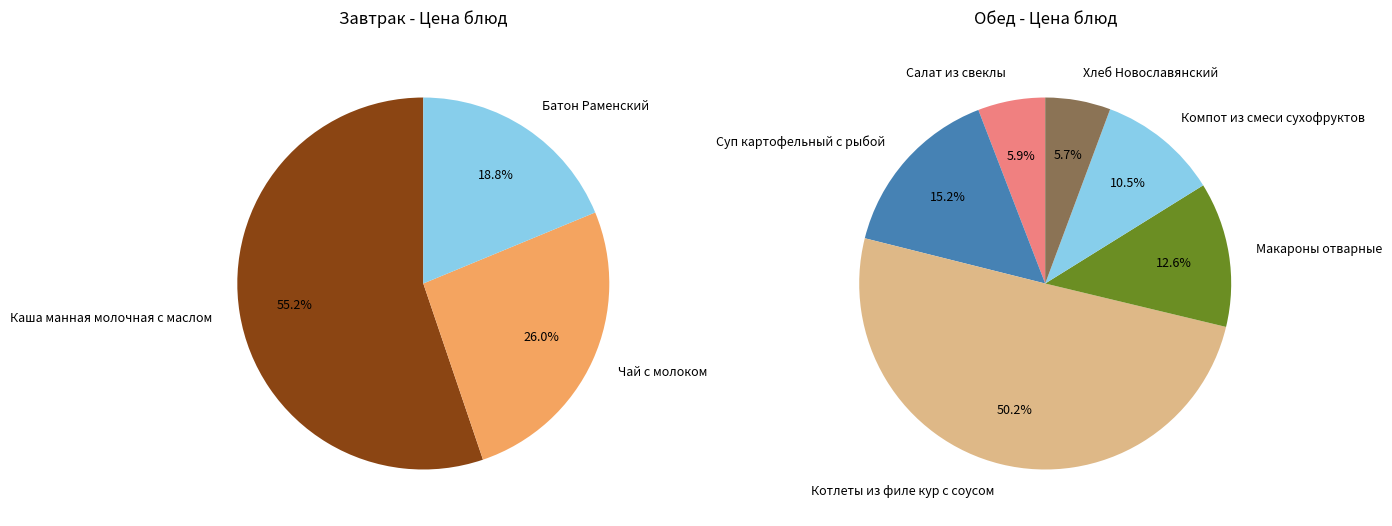

What is the change in value from Чай с молоком to Компот из смеси сухофруктов?

+0.6